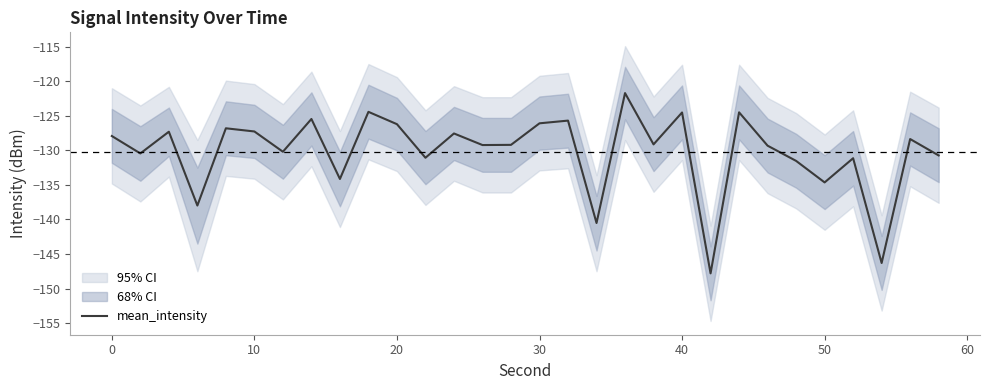

Reading right to left, extract all data points from this chart.

-130.7	-128.4	-146.3	-131.1	-134.6	-131.5	-129.3	-124.5	-147.8	-124.5	-129.1	-121.7	-140.5	-125.7	-126.1	-129.2	-129.2	-127.6	-131.1	-126.2	-124.4	-134.1	-125.5	-130.2	-127.3	-126.8	-138.0	-127.3	-130.4	-127.9